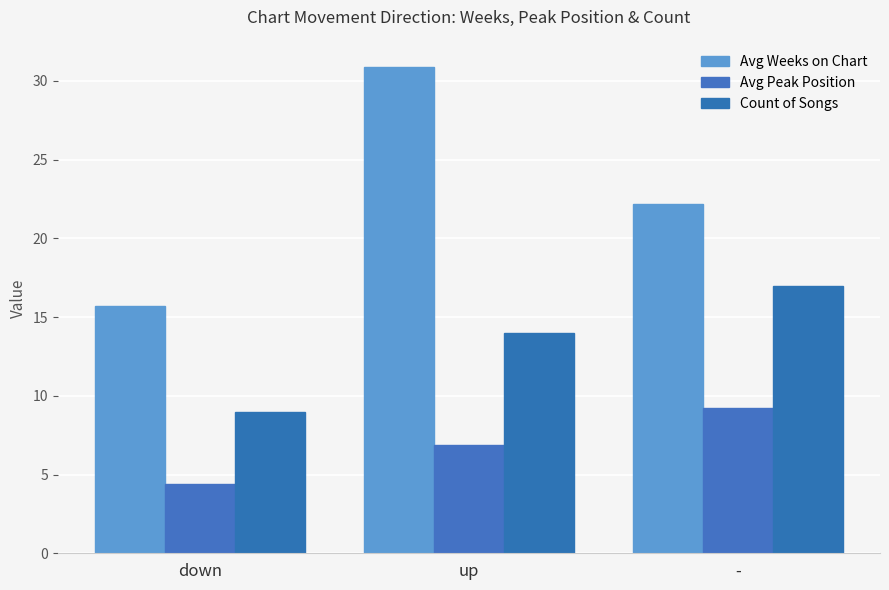

Rank the series by their maximum value, from highest to lowest.

Avg Weeks on Chart, Count of Songs, Avg Peak Position